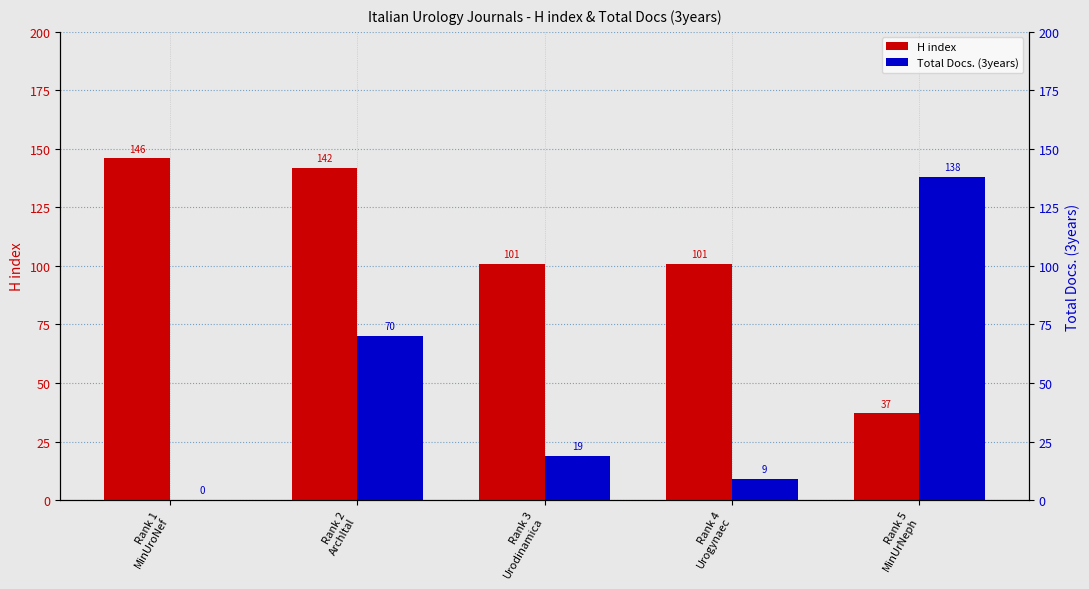

Which series has the largest range (max minus min)?

Total Docs. (3years)